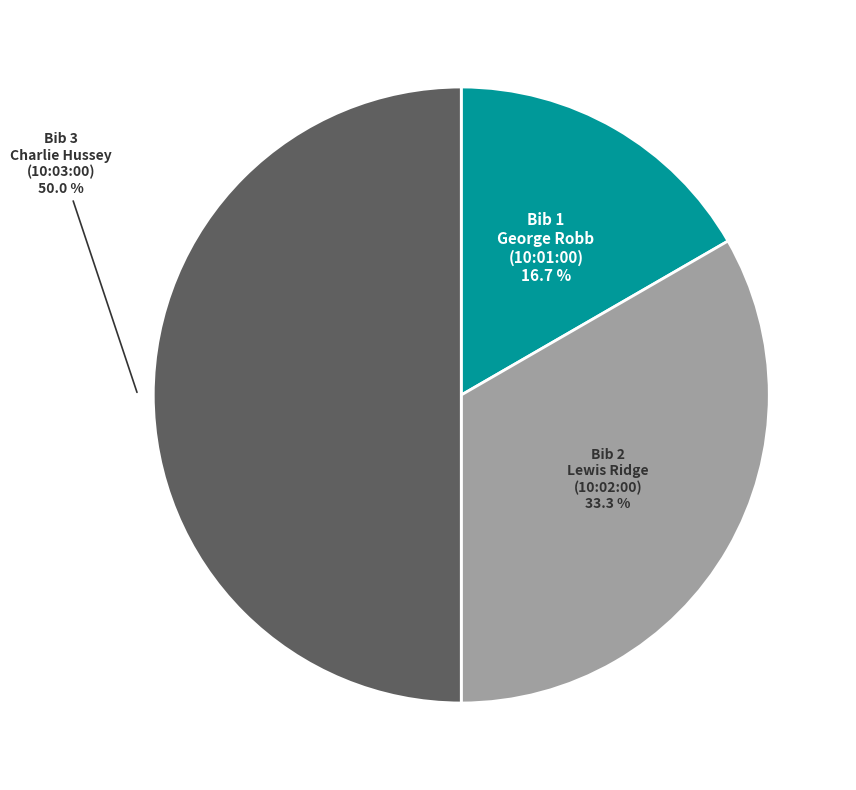

What percentage is NOT represented by Bib 3?

50.0%